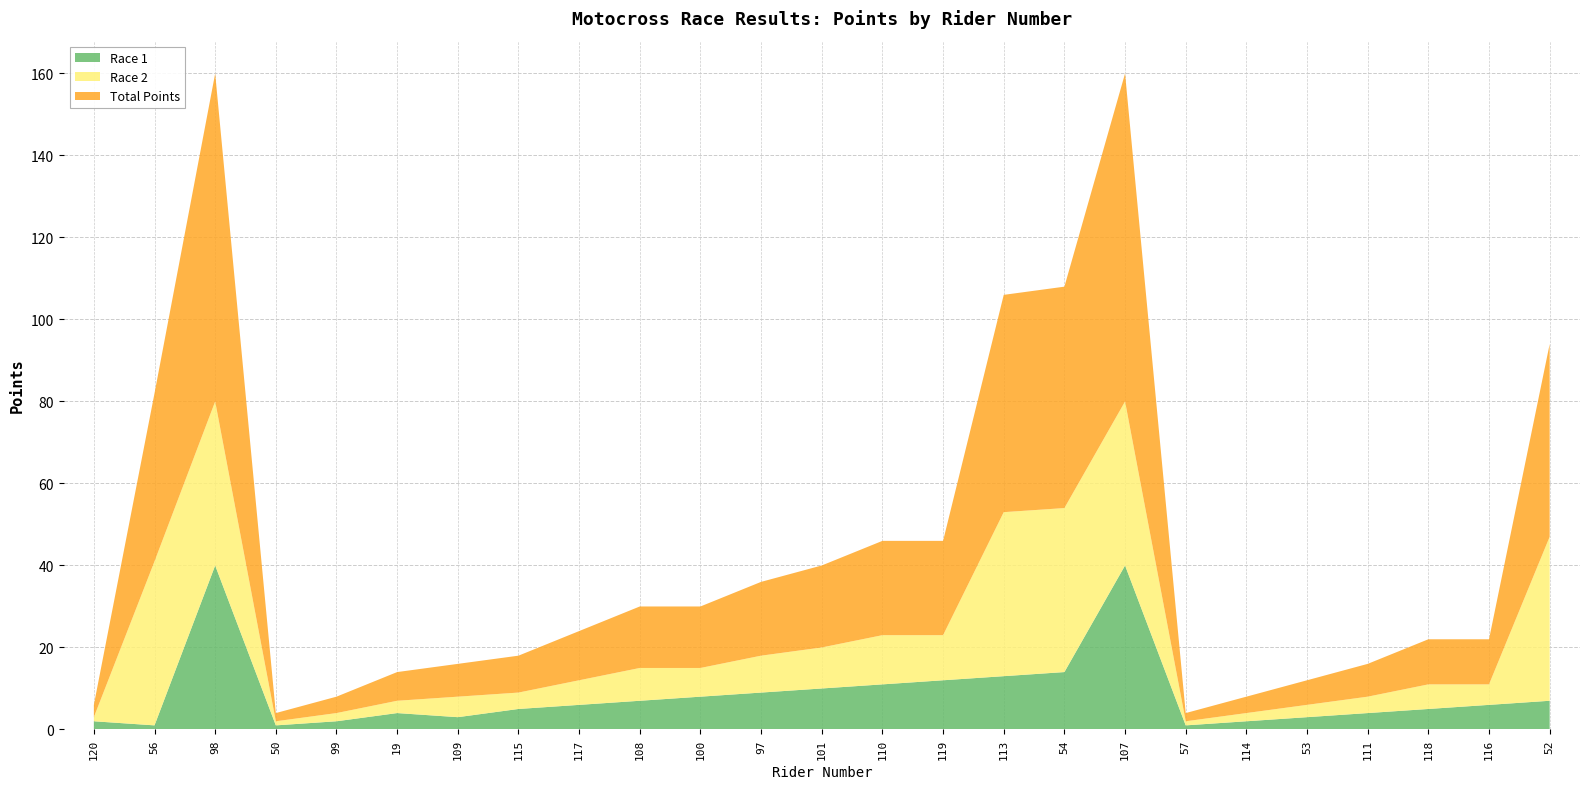

Reading right to left, list all the values displayed in this chart.

Race 1: 7	6	5	4	3	2	1	40	14	13	12	11	10	9	8	7	6	5	3	4	2	1	40	1	2
Race 2: 40	5	6	4	3	2	1	40	40	40	11	12	10	9	7	8	6	4	5	3	2	1	40	40	1
Total Points: 47	11	11	8	6	4	2	80	54	53	23	23	20	18	15	15	12	9	8	7	4	2	80	41	3